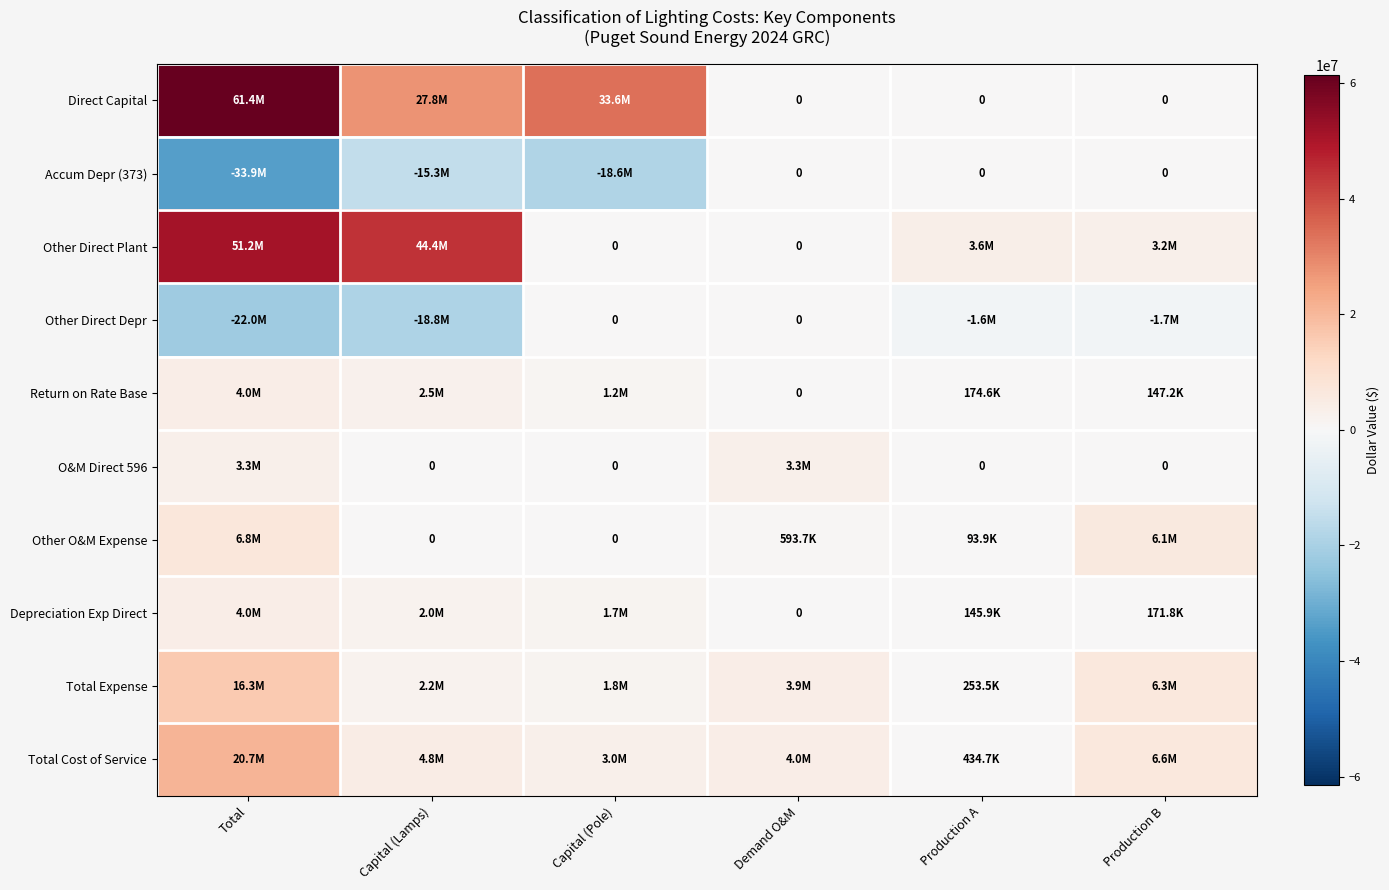

What is the difference between the highest and lowest values at Production B?

8305998.5